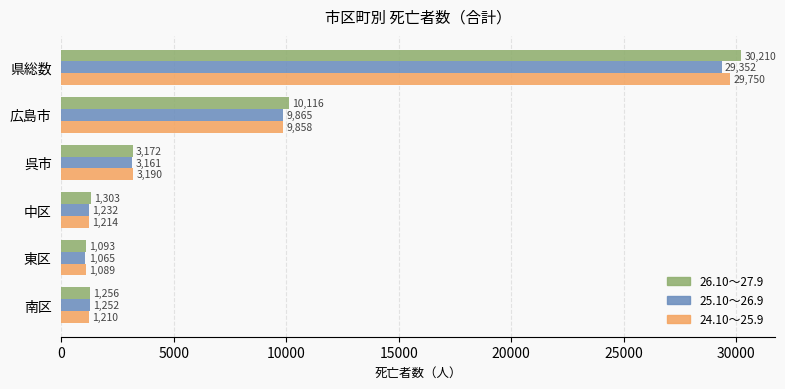

List the series in order of their peak value, highest first.

26.10～27.9, 24.10～25.9, 25.10～26.9